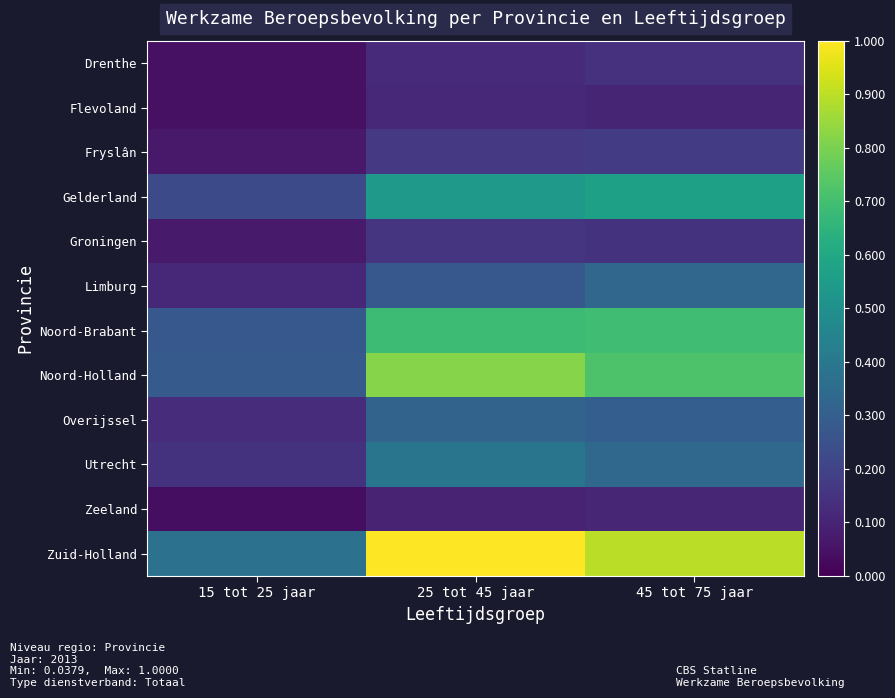

Which series has the largest range (max minus min)?

Zuid-Holland